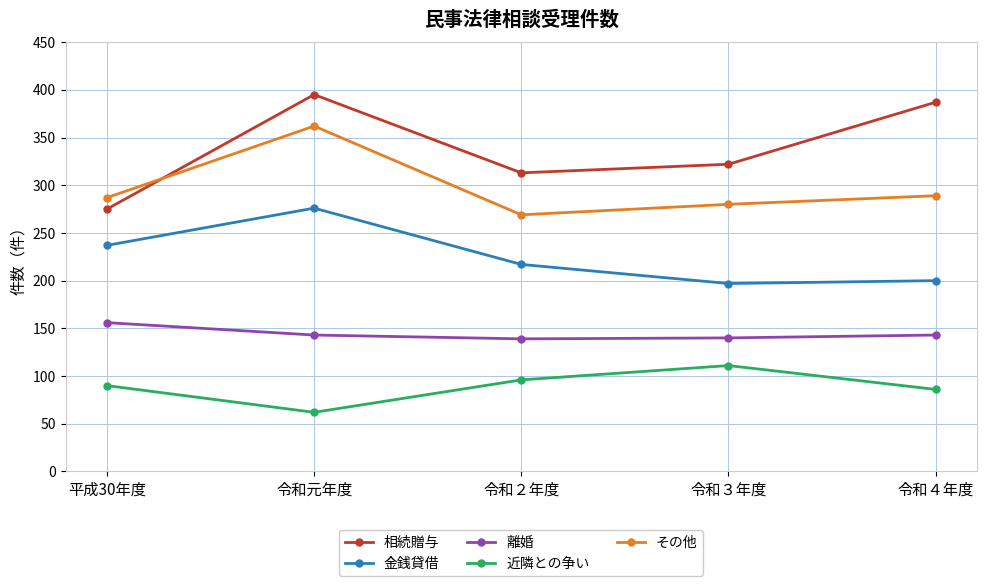

Where does the 金銭貸借 series first go above 217?

平成30年度